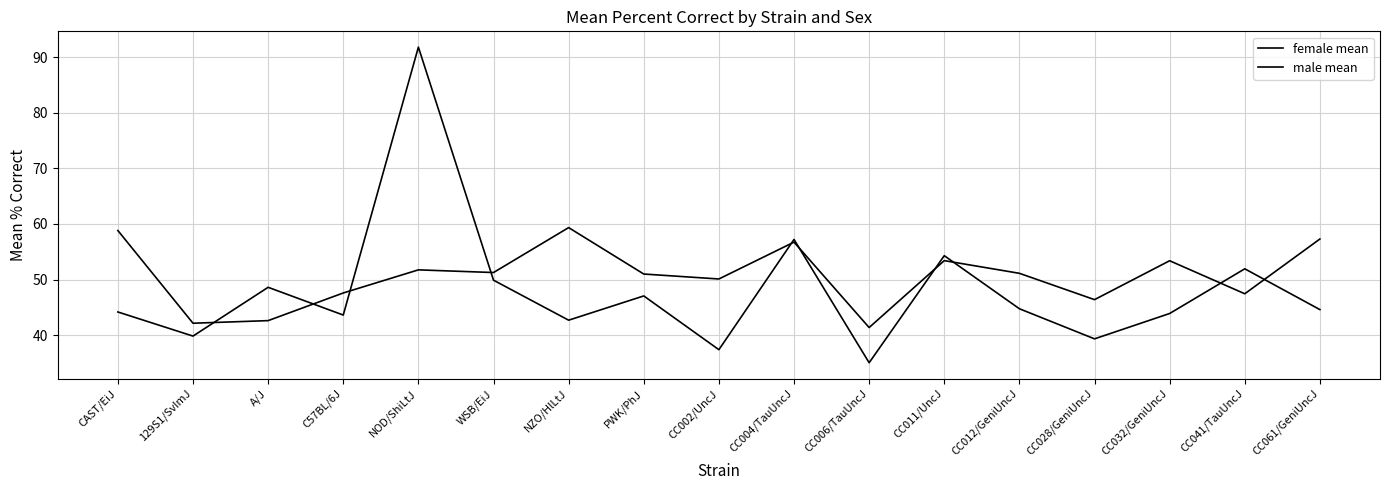

At which label is female mean closest to 50?

CC002/UncJ